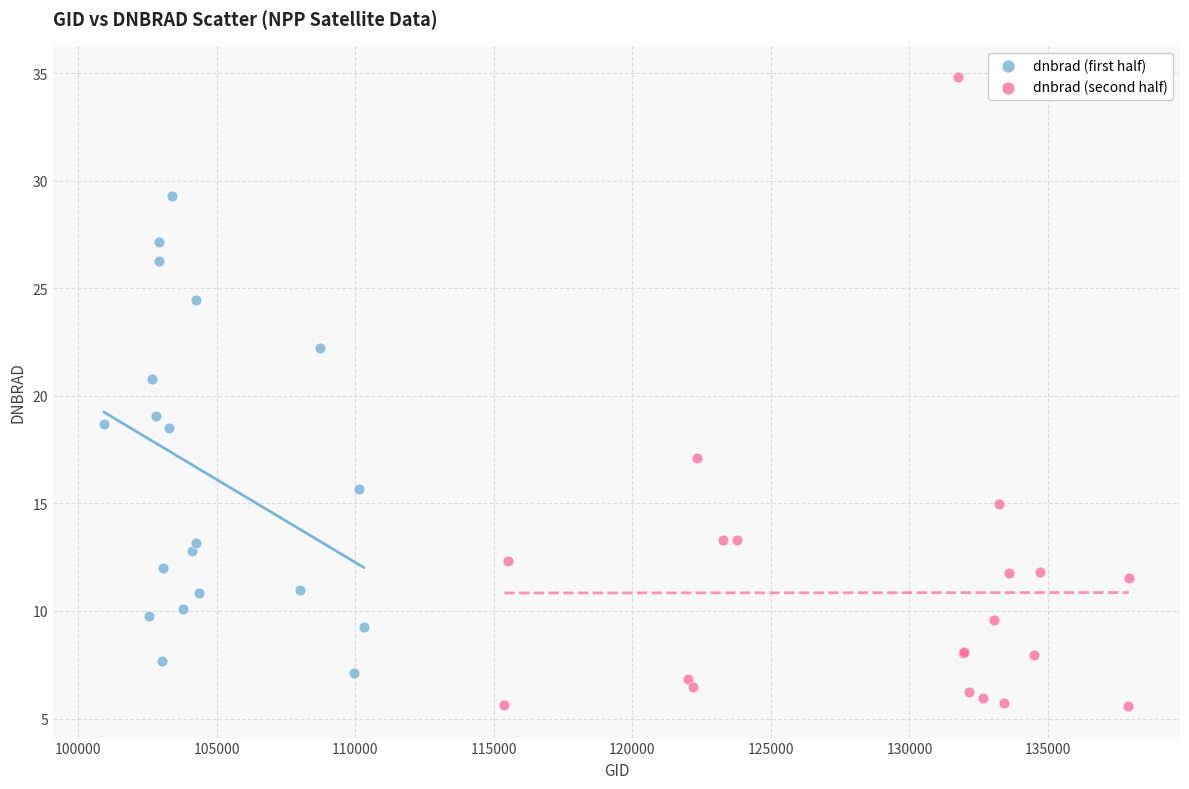

Which series contains the lowest Y value?

dnbrad (second half)